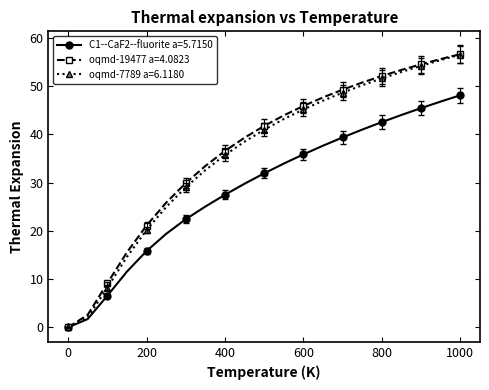

What is the sum of all C1--CaF2--fluorite a=5.7150 values?

606.6